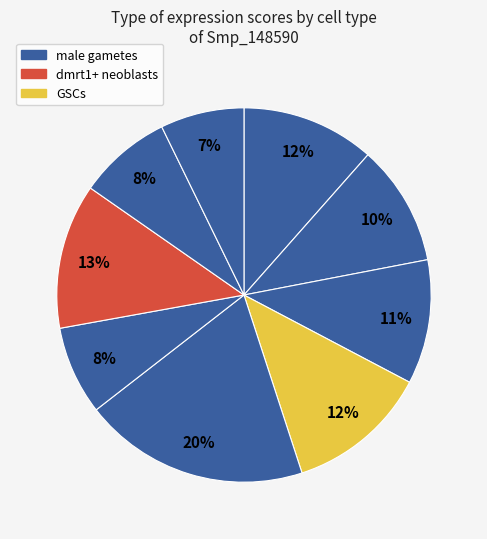

How many segments does this pie chart have?

9